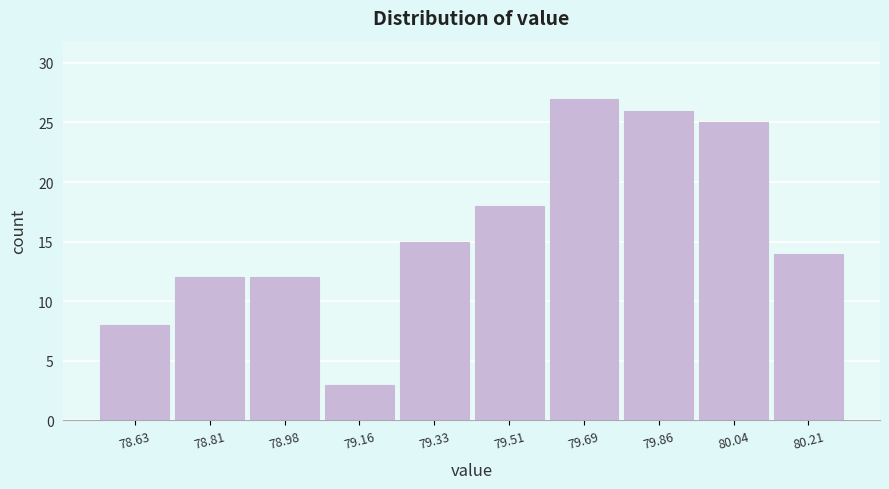

Reading right to left, transcribe all the data shown in this chart.

80.21=14	80.04=25	79.86=26	79.69=27	79.51=18	79.33=15	79.16=3	78.98=12	78.81=12	78.63=8